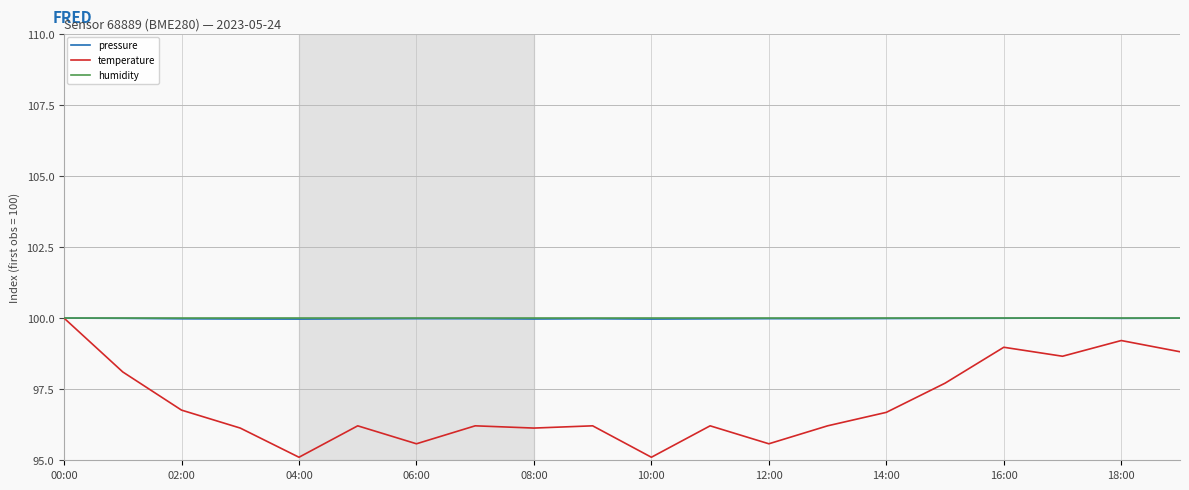

What is the average value of the humidity series?

100.0